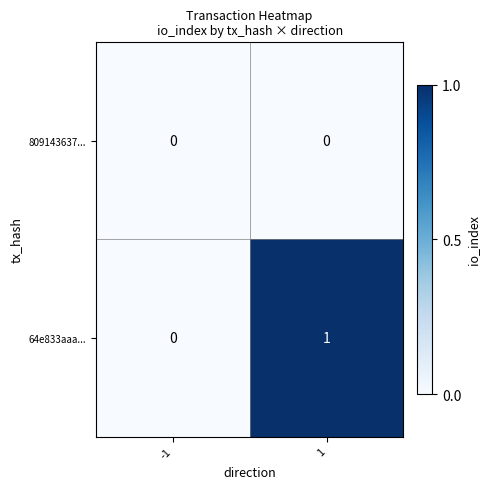

Between -1 and 1, which series saw the biggest shift?

64e833aaa...